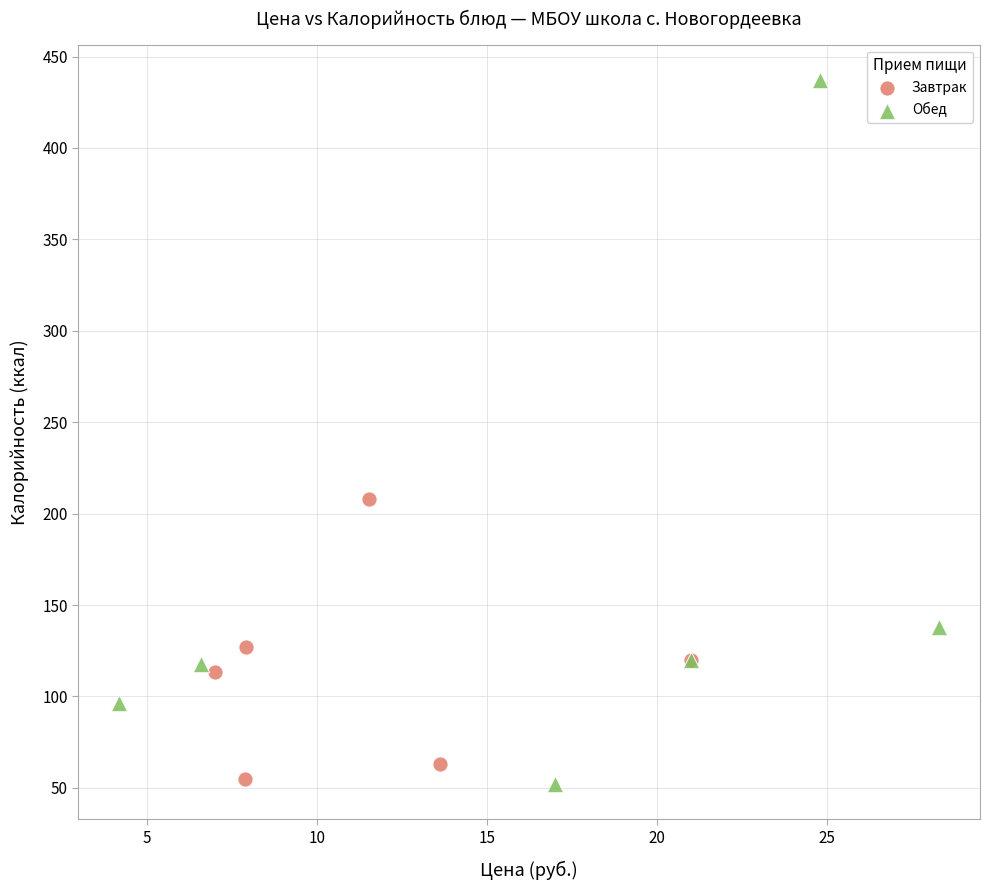

Which series reaches the maximum Y coordinate?

Обед